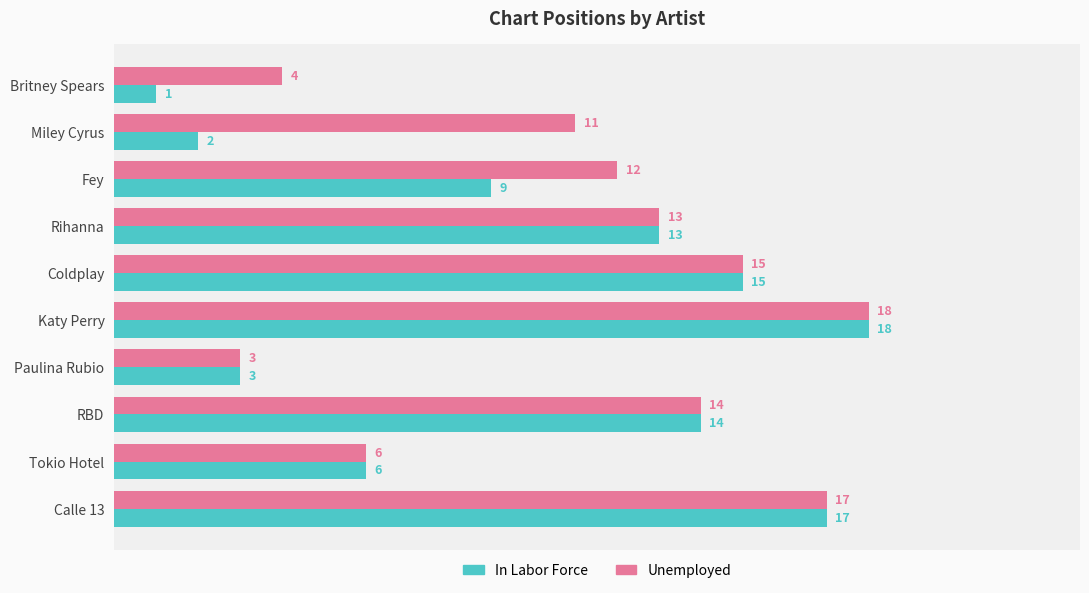

What is the sum of the In Labor Force values at Fey and Coldplay?

24